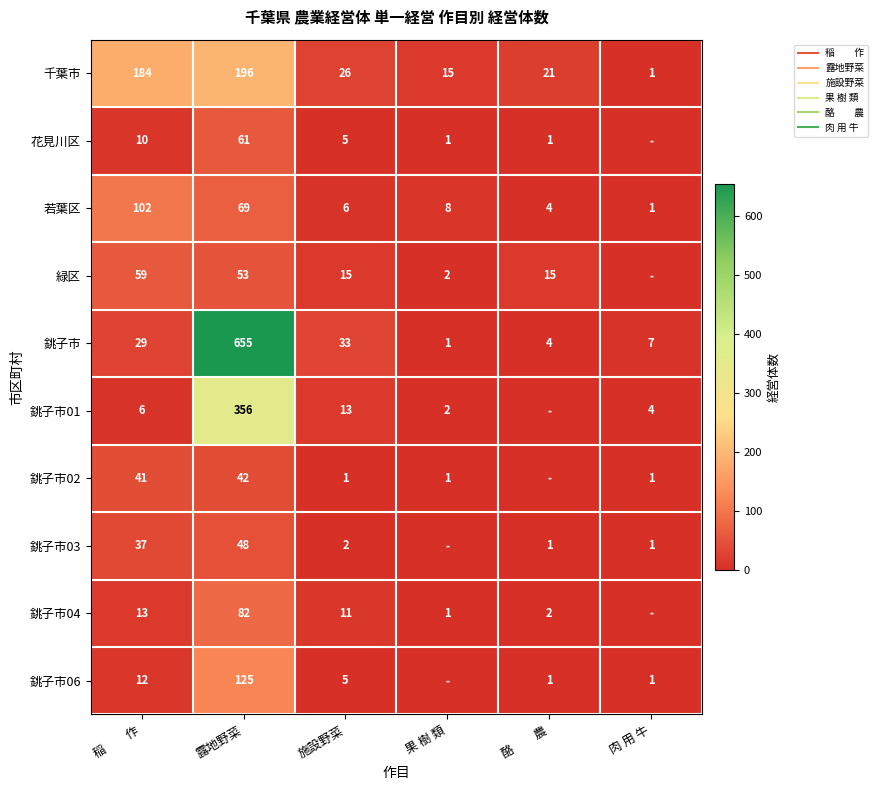

How many values in 花見川区 are above zero?

5